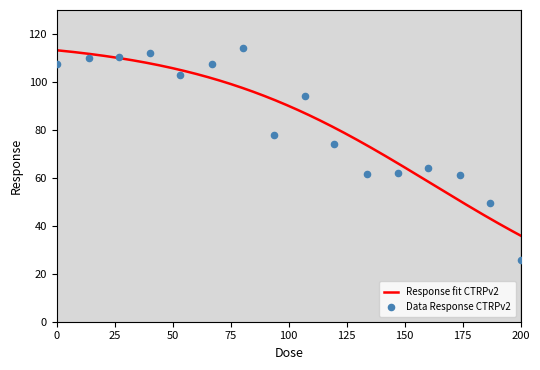

Between 0.032 and 0.065, which is larger?

0.065